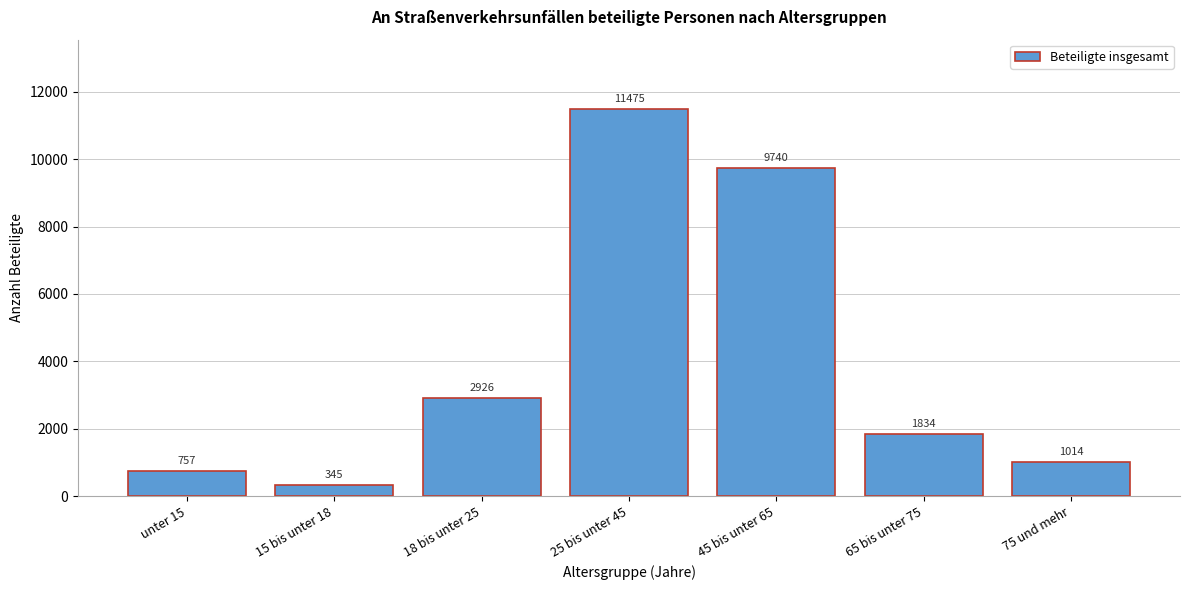

Reading left to right, what are all the values shown in this chart?

757	345	2926	11475	9740	1834	1014